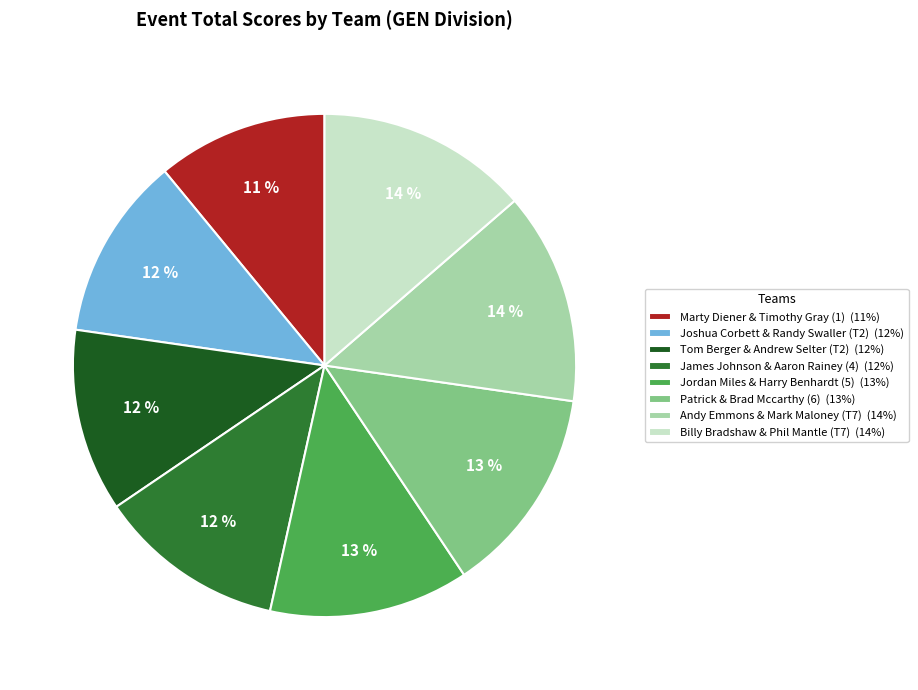

Do James Johnson & Aaron Rainey (4) (12%) and Joshua Corbett & Randy Swaller (T2) (12%) together represent more than half of the pie?

No